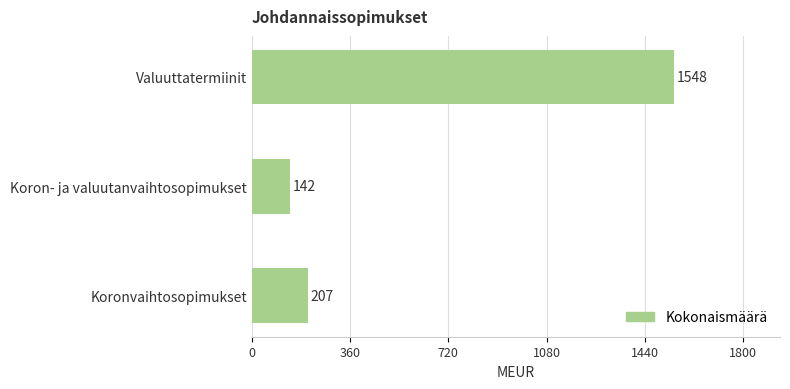

Reading bottom to top, transcribe all the data shown in this chart.

Koronvaihtosopimukset=207	Koron- ja valuutanvaihtosopimukset=142	Valuuttatermiinit=1548